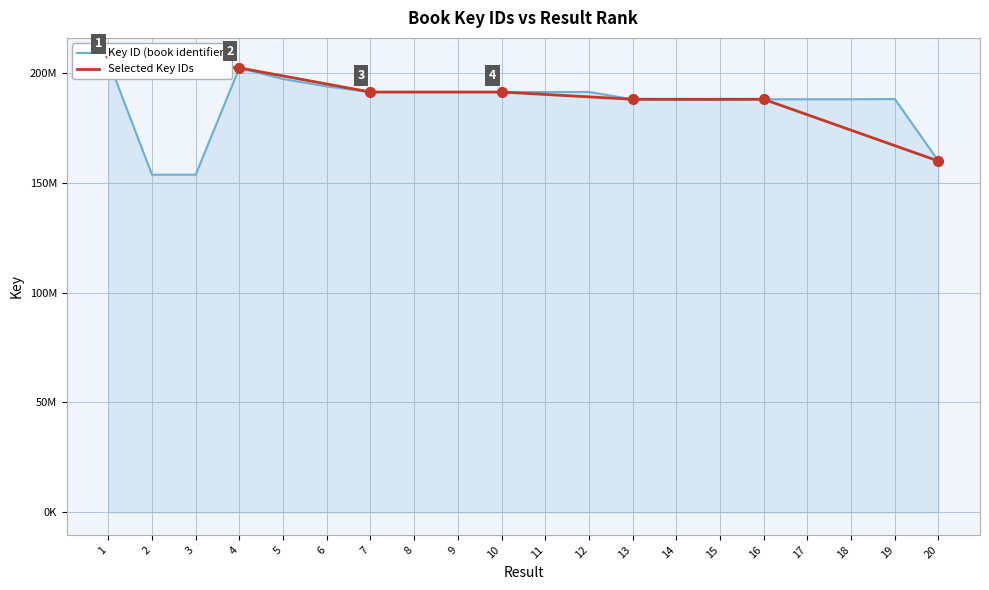

What is the average value?

186419470